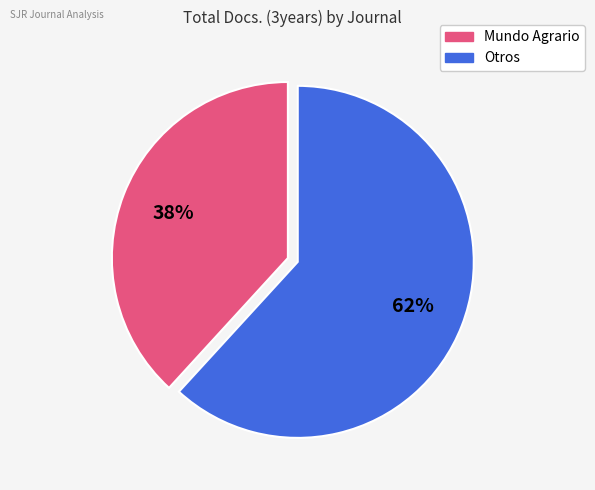

To the nearest percent, what is the average slice percentage?

50%